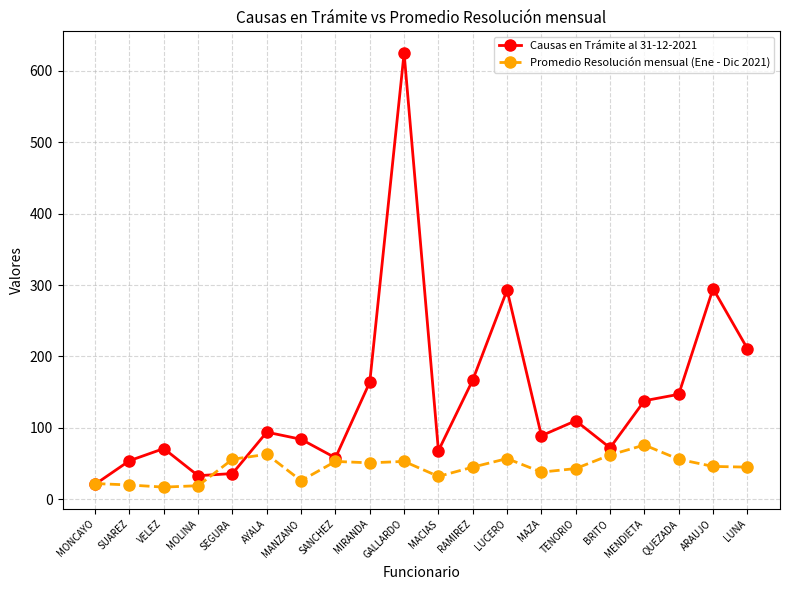

What is the minimum value shown in the chart?

17